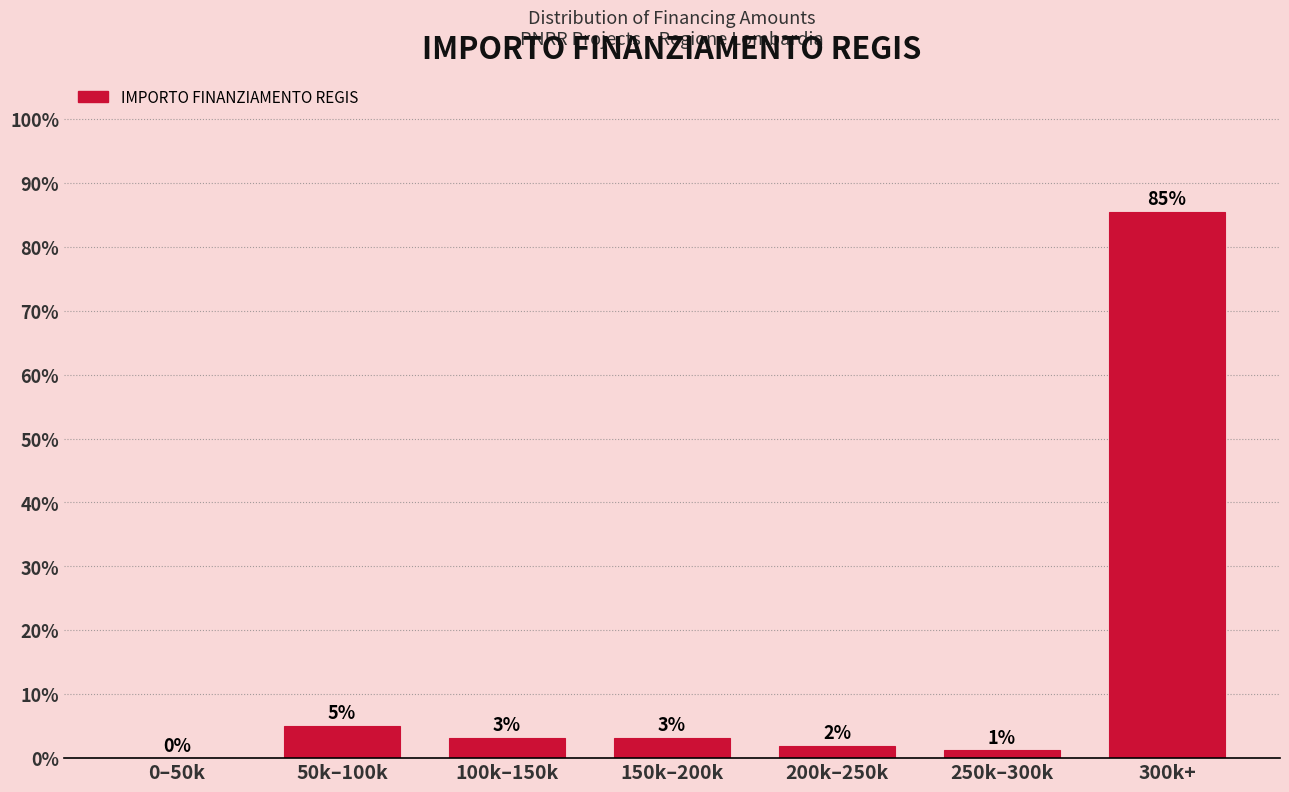

Are the bars horizontal?

No